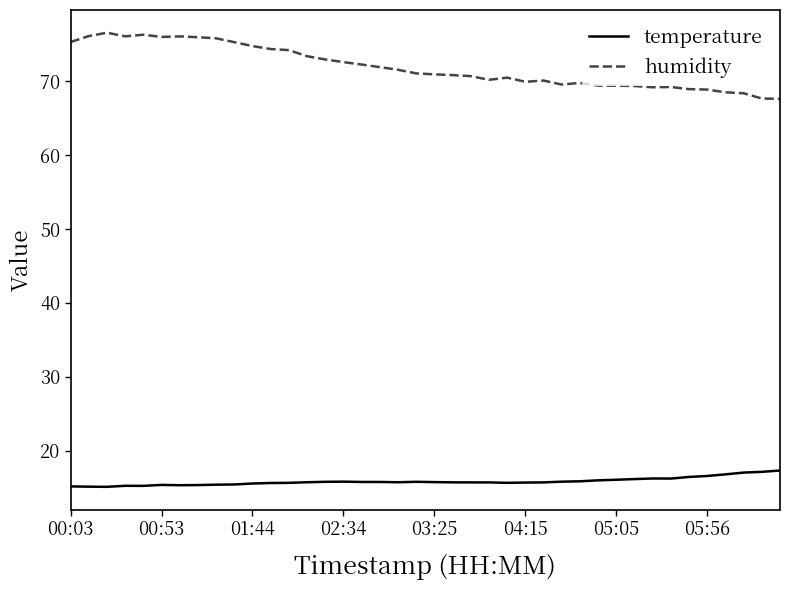

Rank the series by their average value, from lowest to highest.

temperature, humidity